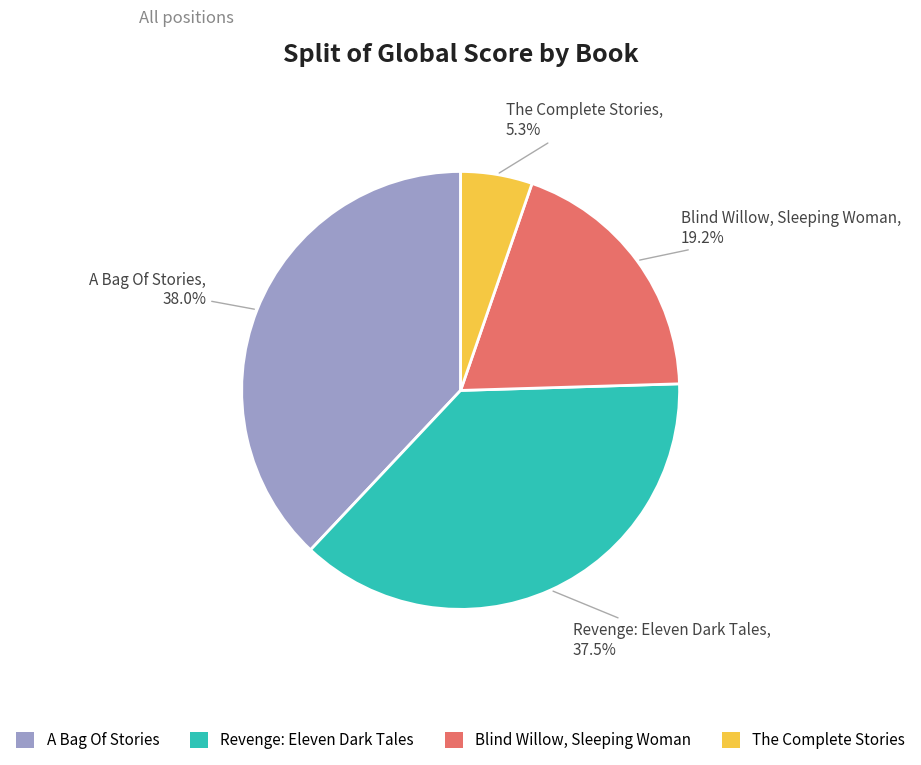

How many segments does this pie chart have?

4